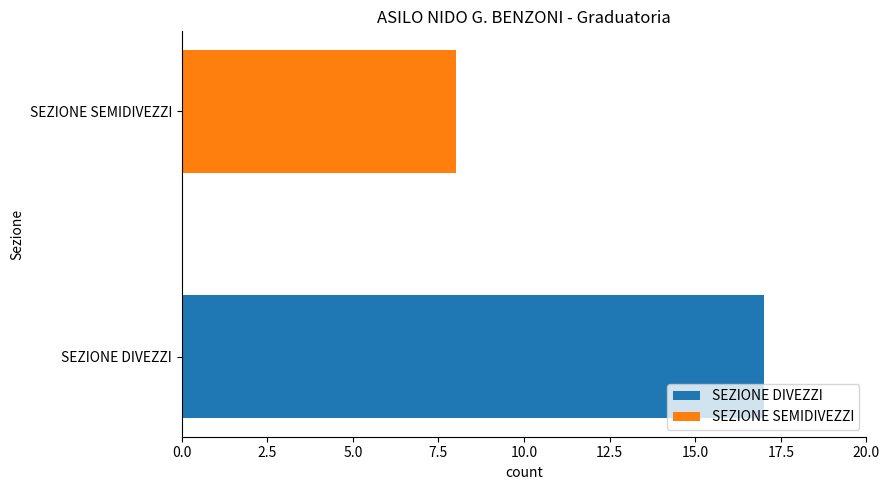

How many categories are shown in the chart?

2